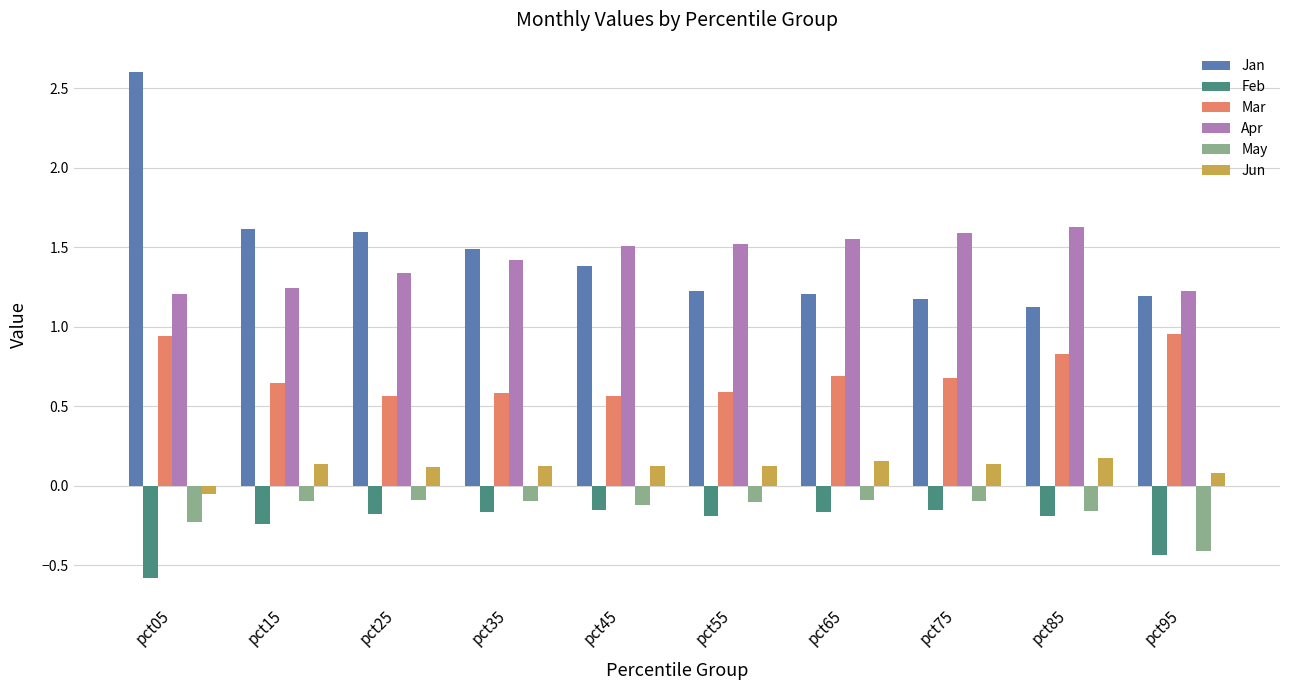

What is the difference between the Mar values at pct95 and pct75?

0.3